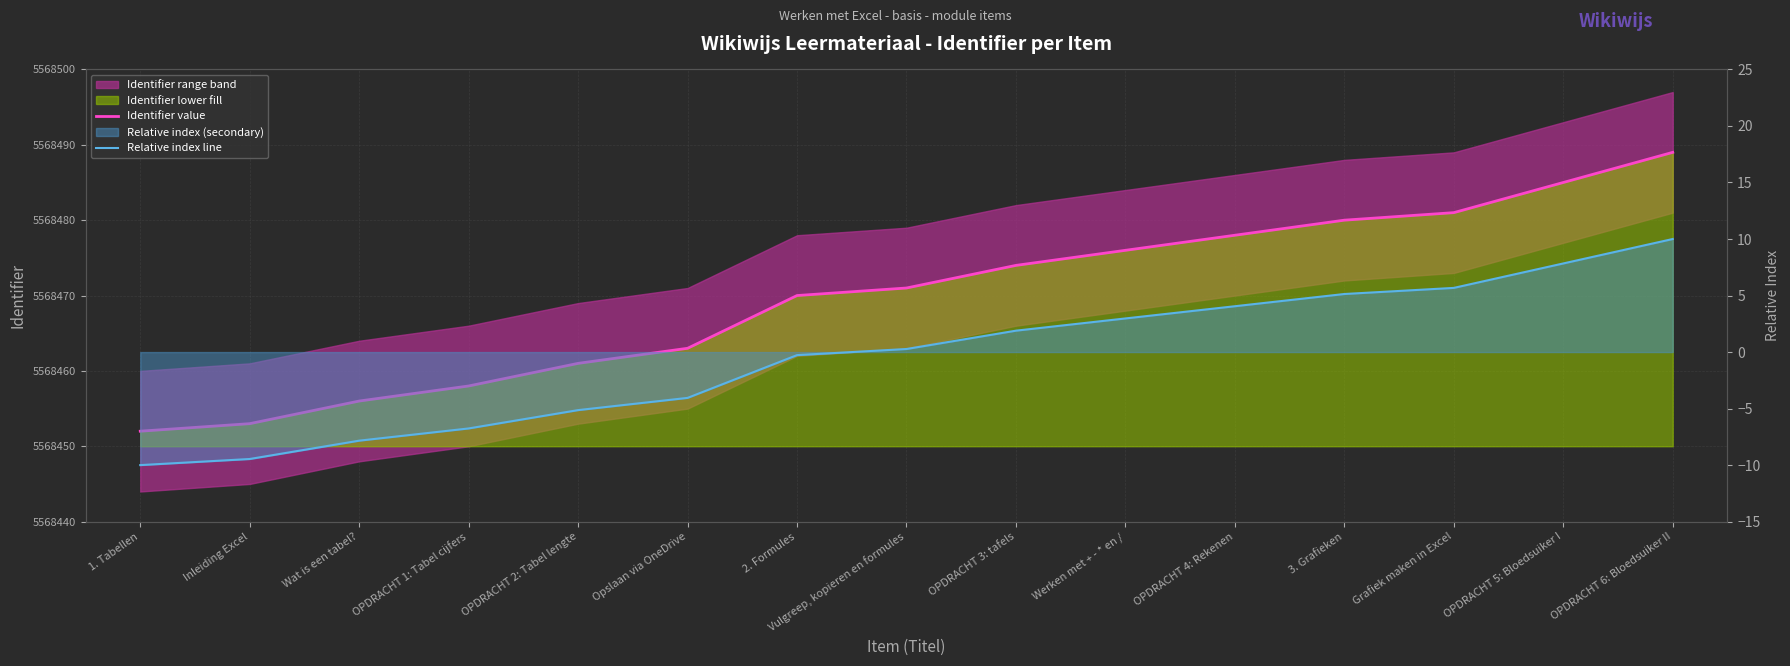

Is the value of Relative index line at OPDRACHT 2: Tabel lengte greater than the value of Identifier value at Opslaan via OneDrive?

No